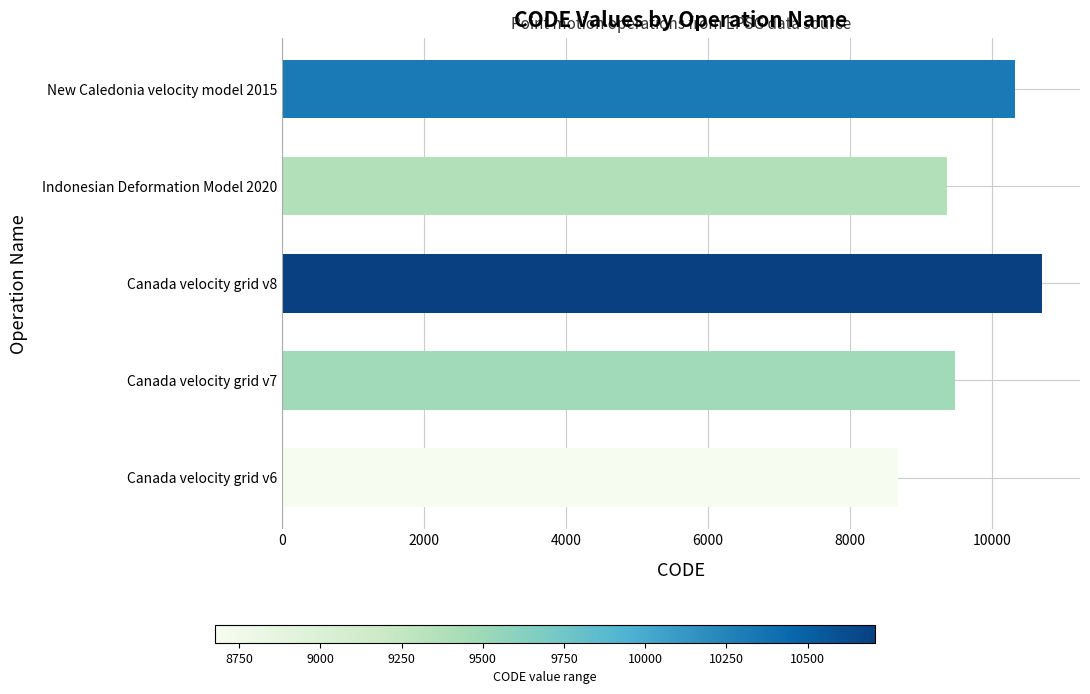

Reading bottom to top, list all the values displayed in this chart.

Canada velocity grid v6=8676	Canada velocity grid v7=9483	Canada velocity grid v8=10707	Indonesian Deformation Model 2020=9375	New Caledonia velocity model 2015=10323